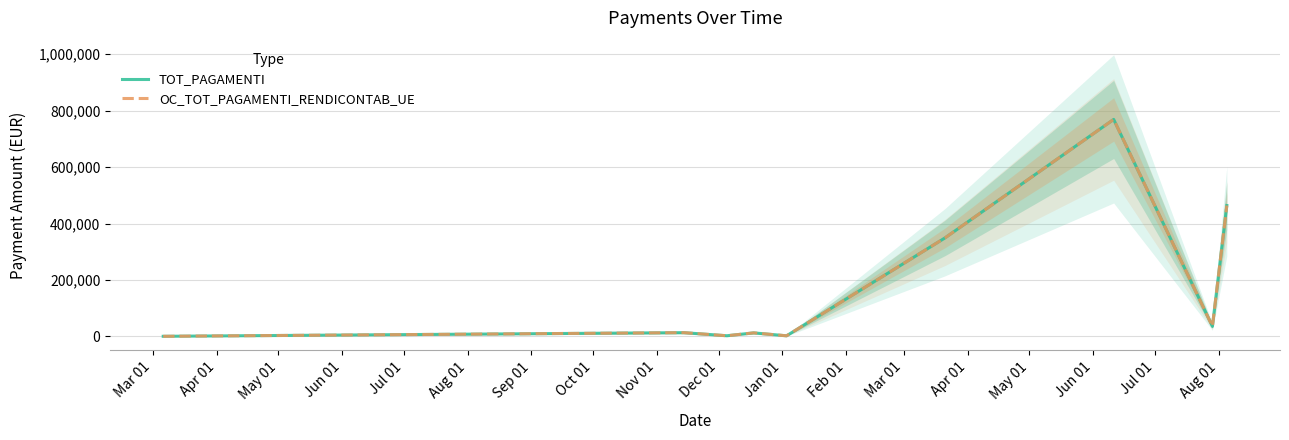

What is the lowest value of the OC_TOT_PAGAMENTI_RENDICONTAB_UE series?

600.0